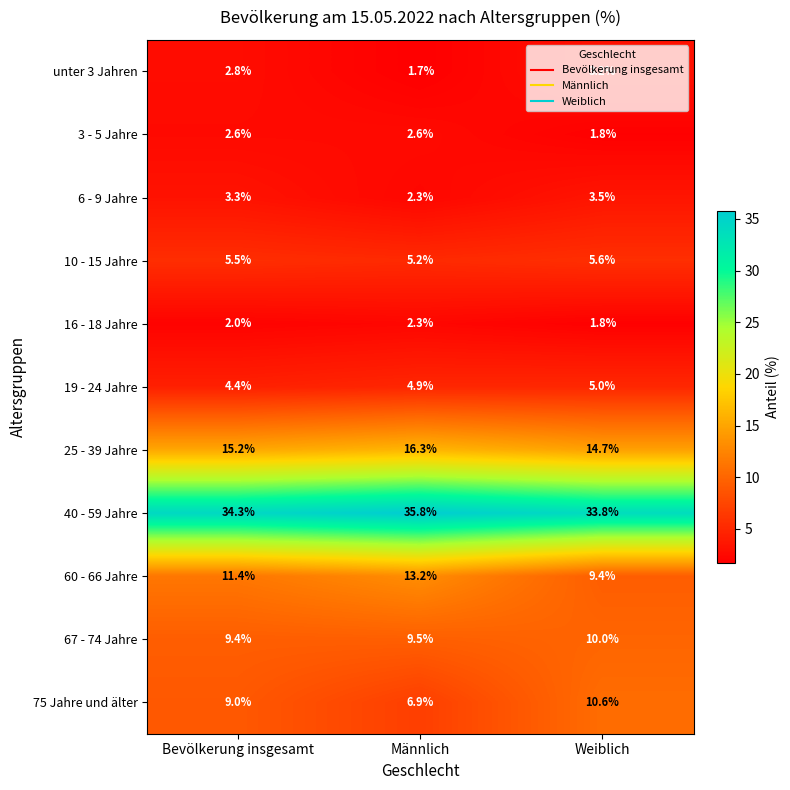

At which label is 67 - 74 Jahre closest to 9?

Bevölkerung insgesamt